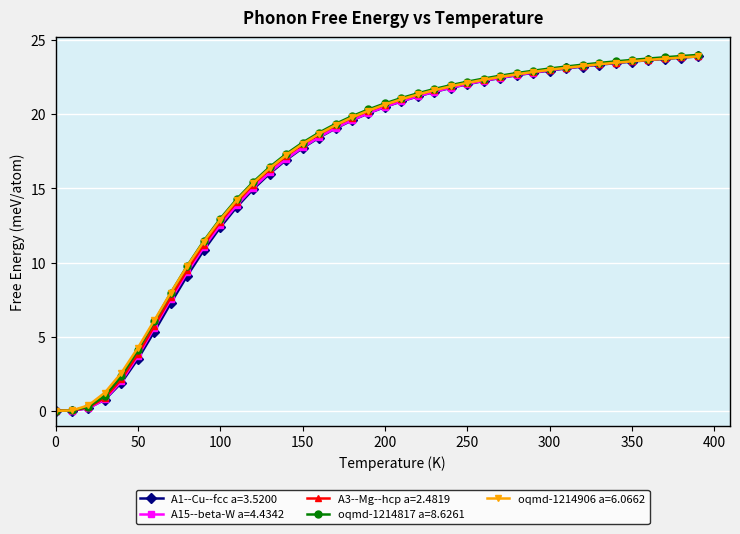

What is the value of the oqmd-1214906 a=6.0662 point at the 37th from the left?

23.7